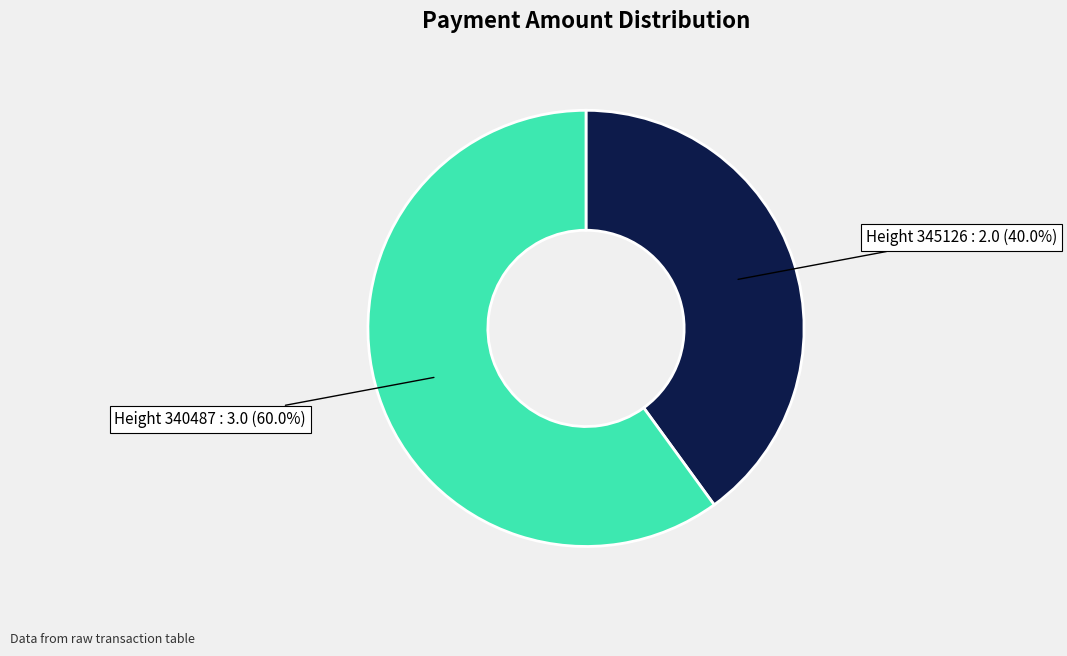

Is there a majority slice in this chart?

Yes